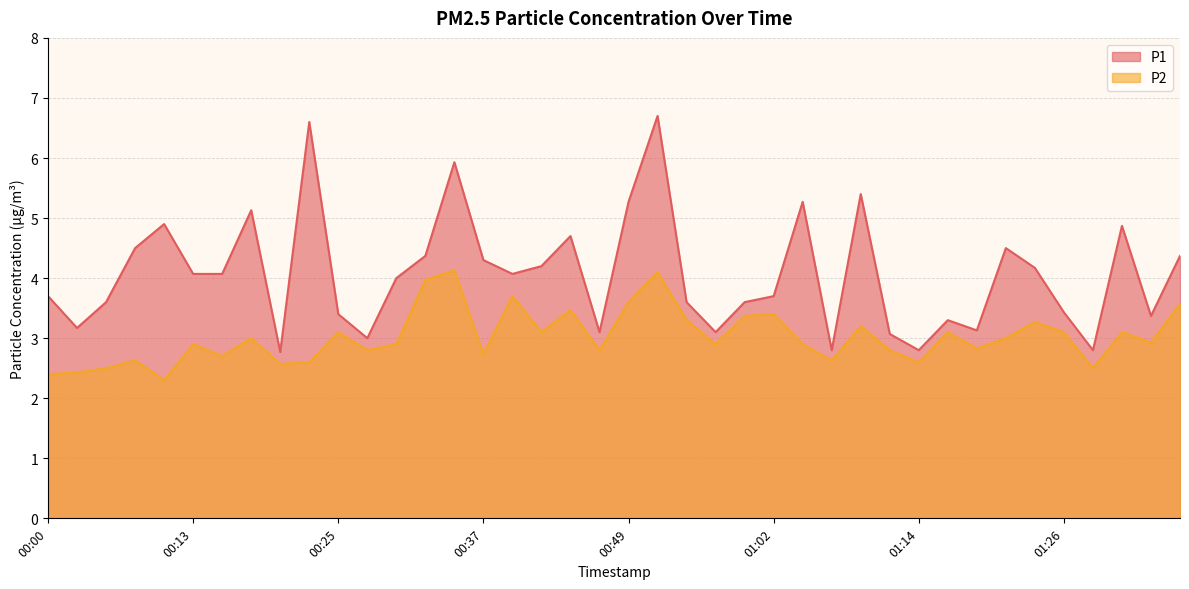

Which series has the largest total across all categories?

P1